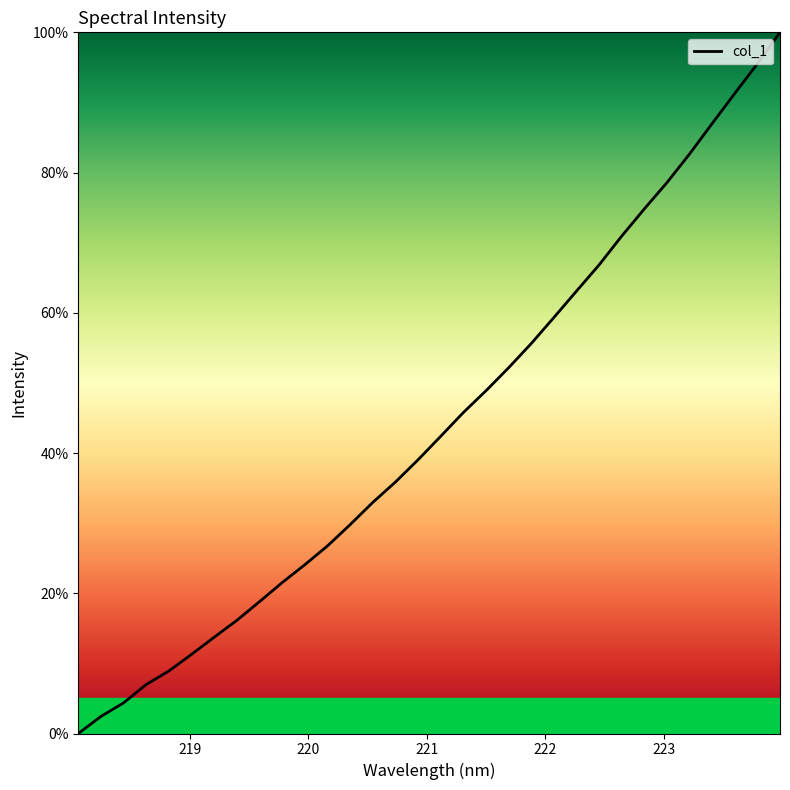

What is the maximum value shown in the chart?

100.0